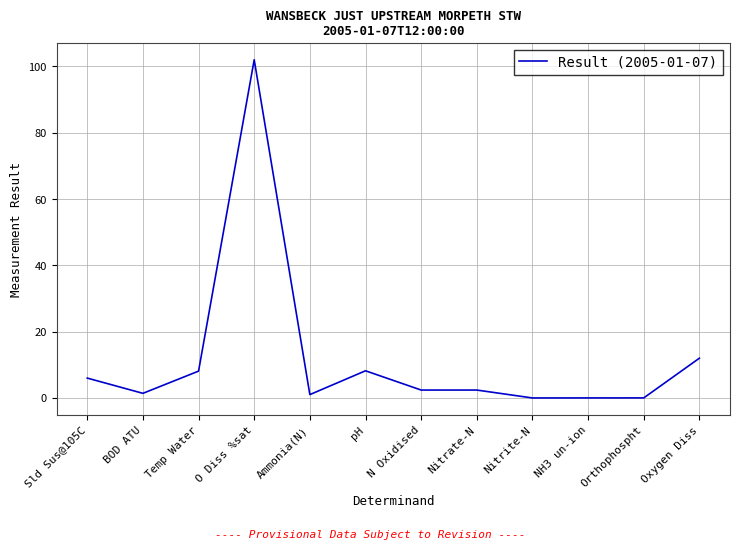

The value at pH is 14.3. True or false?

False